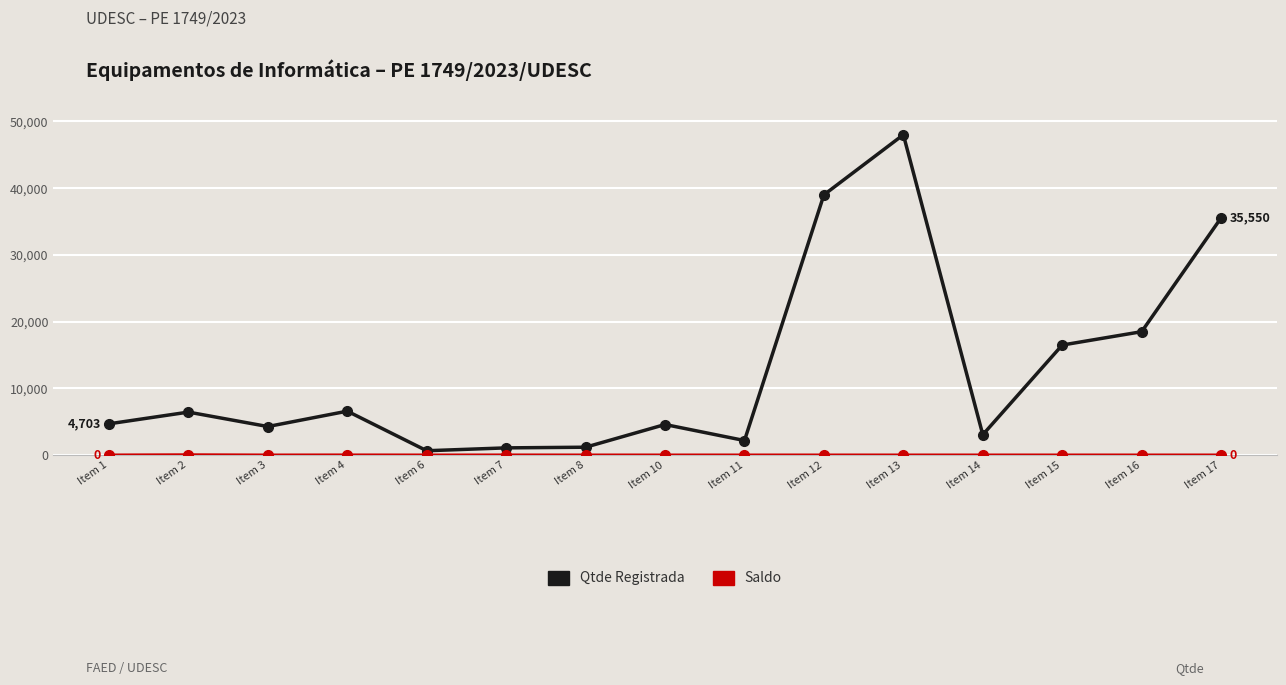

At how many categories does at least one series exceed 13922?

5